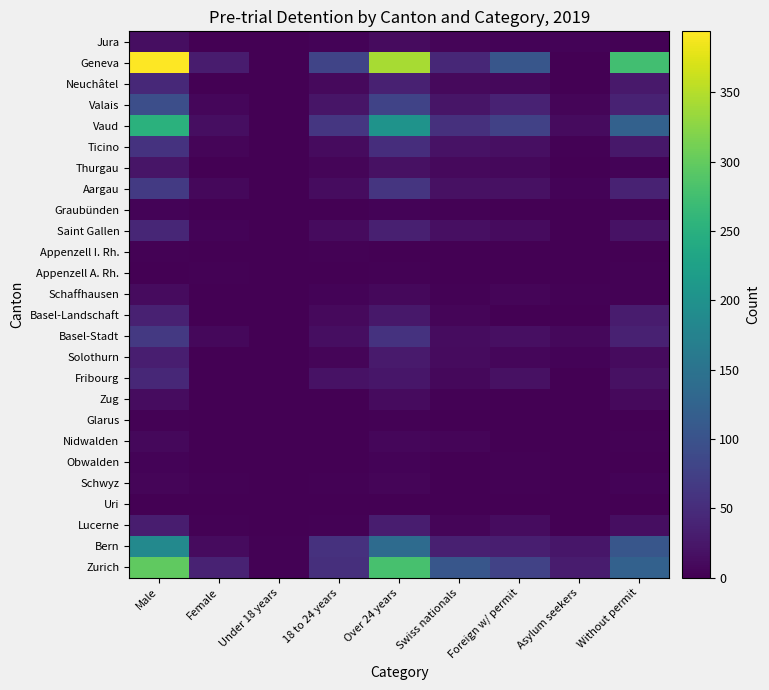

Reading left to right, what are all the values shown in this chart?

Zurich: Male=298	Female=37	Under 18 years=3	18 to 24 years=53	Over 24 years=279	Swiss nationals=105	Foreign w/ permit=78	Asylum seekers=30	Without permit=122
Bern: Male=185	Female=11	Under 18 years=2	18 to 24 years=56	Over 24 years=138	Swiss nationals=34	Foreign w/ permit=33	Asylum seekers=24	Without permit=105
Lucerne: Male=31	Female=2	Under 18 years=0	18 to 24 years=2	Over 24 years=31	Swiss nationals=5	Foreign w/ permit=13	Asylum seekers=0	Without permit=15
Uri: Male=0	Female=0	Under 18 years=0	18 to 24 years=0	Over 24 years=0	Swiss nationals=0	Foreign w/ permit=0	Asylum seekers=0	Without permit=0
Schwyz: Male=6	Female=2	Under 18 years=0	18 to 24 years=3	Over 24 years=5	Swiss nationals=1	Foreign w/ permit=2	Asylum seekers=1	Without permit=4
Obwalden: Male=4	Female=0	Under 18 years=0	18 to 24 years=0	Over 24 years=4	Swiss nationals=1	Foreign w/ permit=3	Asylum seekers=0	Without permit=0
Nidwalden: Male=8	Female=0	Under 18 years=0	18 to 24 years=1	Over 24 years=7	Swiss nationals=5	Foreign w/ permit=0	Asylum seekers=0	Without permit=3
Glarus: Male=2	Female=0	Under 18 years=0	18 to 24 years=0	Over 24 years=2	Swiss nationals=1	Foreign w/ permit=1	Asylum seekers=0	Without permit=0
Zug: Male=13	Female=0	Under 18 years=0	18 to 24 years=1	Over 24 years=12	Swiss nationals=3	Foreign w/ permit=0	Asylum seekers=0	Without permit=10
Fribourg: Male=44	Female=0	Under 18 years=0	18 to 24 years=20	Over 24 years=24	Swiss nationals=9	Foreign w/ permit=17	Asylum seekers=0	Without permit=18
Solothurn: Male=33	Female=1	Under 18 years=0	18 to 24 years=5	Over 24 years=29	Swiss nationals=12	Foreign w/ permit=7	Asylum seekers=4	Without permit=11
Basel-Stadt: Male=65	Female=8	Under 18 years=1	18 to 24 years=14	Over 24 years=58	Swiss nationals=13	Foreign w/ permit=16	Asylum seekers=8	Without permit=36
Basel-Landschaft: Male=36	Female=0	Under 18 years=0	18 to 24 years=10	Over 24 years=26	Swiss nationals=6	Foreign w/ permit=0	Asylum seekers=0	Without permit=30
Schaffhausen: Male=12	Female=0	Under 18 years=0	18 to 24 years=4	Over 24 years=8	Swiss nationals=2	Foreign w/ permit=5	Asylum seekers=2	Without permit=3
Appenzell A. Rh.: Male=0	Female=2	Under 18 years=0	18 to 24 years=0	Over 24 years=2	Swiss nationals=0	Foreign w/ permit=0	Asylum seekers=0	Without permit=2
Appenzell I. Rh.: Male=2	Female=0	Under 18 years=0	18 to 24 years=2	Over 24 years=0	Swiss nationals=1	Foreign w/ permit=1	Asylum seekers=0	Without permit=0
Saint Gallen: Male=43	Female=4	Under 18 years=0	18 to 24 years=12	Over 24 years=35	Swiss nationals=16	Foreign w/ permit=11	Asylum seekers=1	Without permit=19
Graubünden: Male=4	Female=1	Under 18 years=0	18 to 24 years=1	Over 24 years=4	Swiss nationals=2	Foreign w/ permit=0	Asylum seekers=0	Without permit=3
Aargau: Male=67	Female=8	Under 18 years=1	18 to 24 years=13	Over 24 years=61	Swiss nationals=17	Foreign w/ permit=17	Asylum seekers=4	Without permit=37
Thurgau: Male=22	Female=0	Under 18 years=0	18 to 24 years=5	Over 24 years=17	Swiss nationals=10	Foreign w/ permit=8	Asylum seekers=0	Without permit=4
Ticino: Male=57	Female=6	Under 18 years=0	18 to 24 years=12	Over 24 years=51	Swiss nationals=19	Foreign w/ permit=16	Asylum seekers=2	Without permit=26
Vaud: Male=251	Female=15	Under 18 years=0	18 to 24 years=63	Over 24 years=203	Swiss nationals=55	Foreign w/ permit=76	Asylum seekers=12	Without permit=123
Valais: Male=95	Female=7	Under 18 years=0	18 to 24 years=22	Over 24 years=80	Swiss nationals=23	Foreign w/ permit=37	Asylum seekers=5	Without permit=37
Neuchâtel: Male=46	Female=0	Under 18 years=0	18 to 24 years=10	Over 24 years=36	Swiss nationals=10	Foreign w/ permit=8	Asylum seekers=1	Without permit=27
Geneva: Male=394	Female=30	Under 18 years=1	18 to 24 years=81	Over 24 years=342	Swiss nationals=44	Foreign w/ permit=106	Asylum seekers=0	Without permit=274
Jura: Male=15	Female=0	Under 18 years=0	18 to 24 years=4	Over 24 years=11	Swiss nationals=5	Foreign w/ permit=4	Asylum seekers=4	Without permit=2